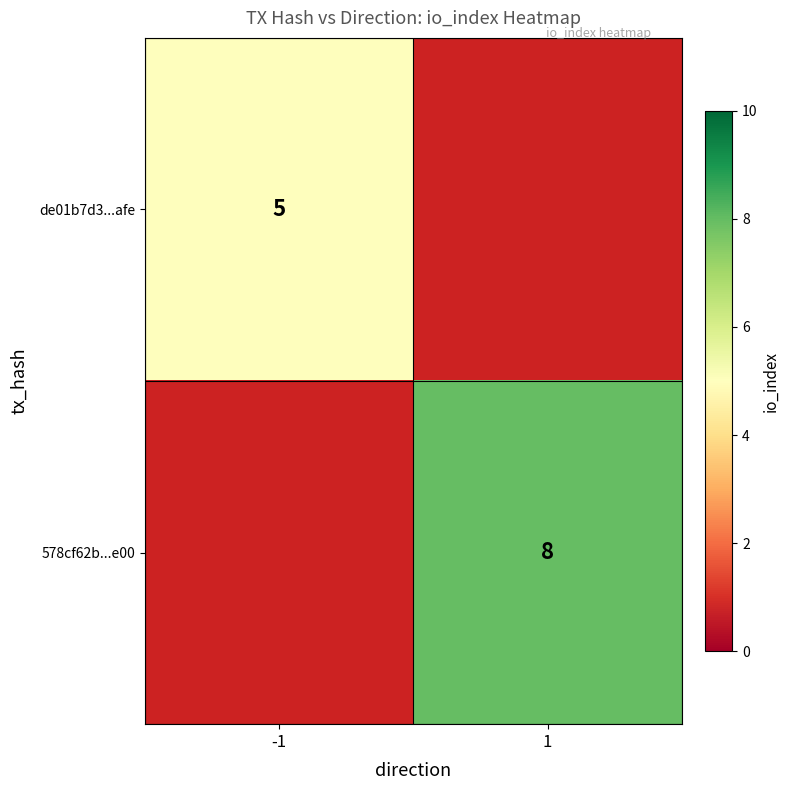

True or false: de01b7d3...afe has a value of 2.0 at -1.

False